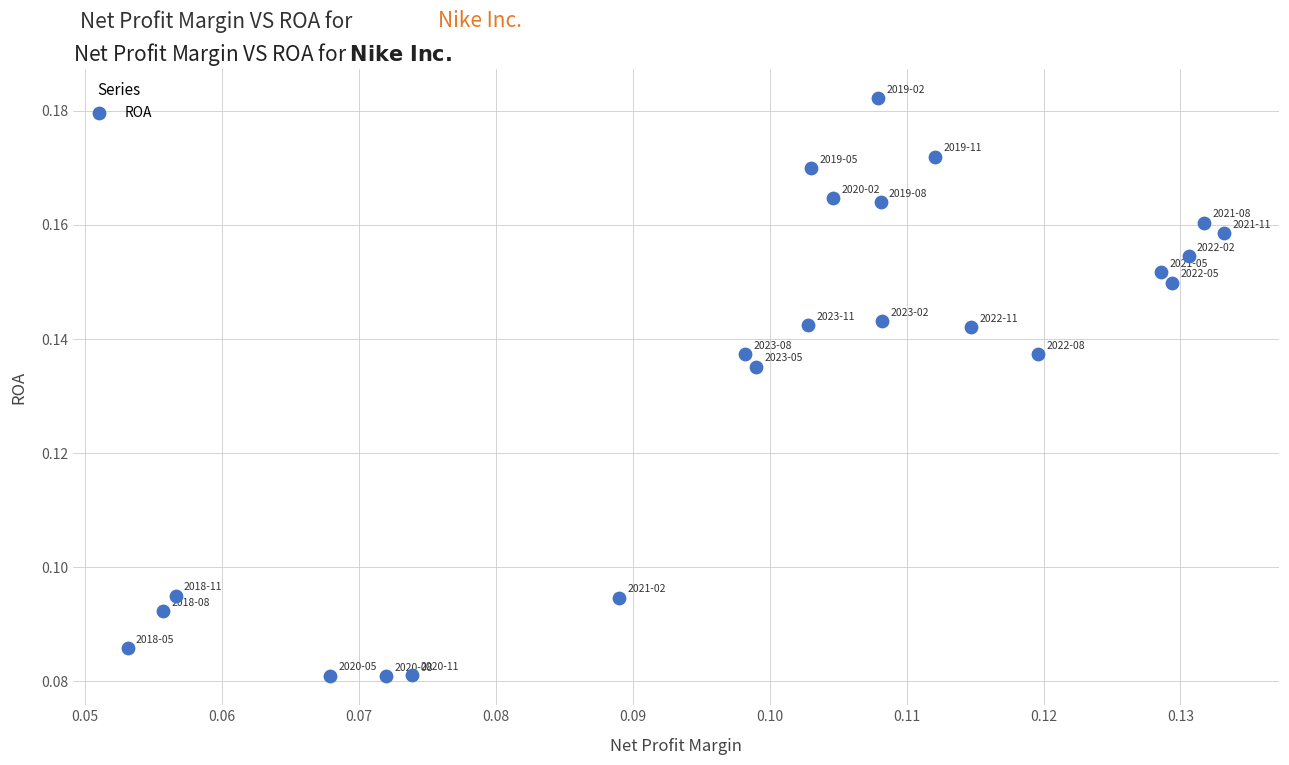

Count the number of points in this scatter plot.

23